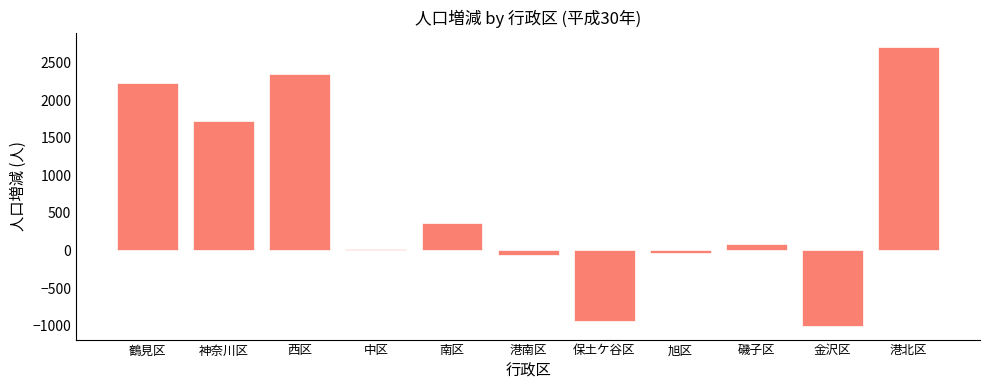

Where does the data first go above 92?

鶴見区